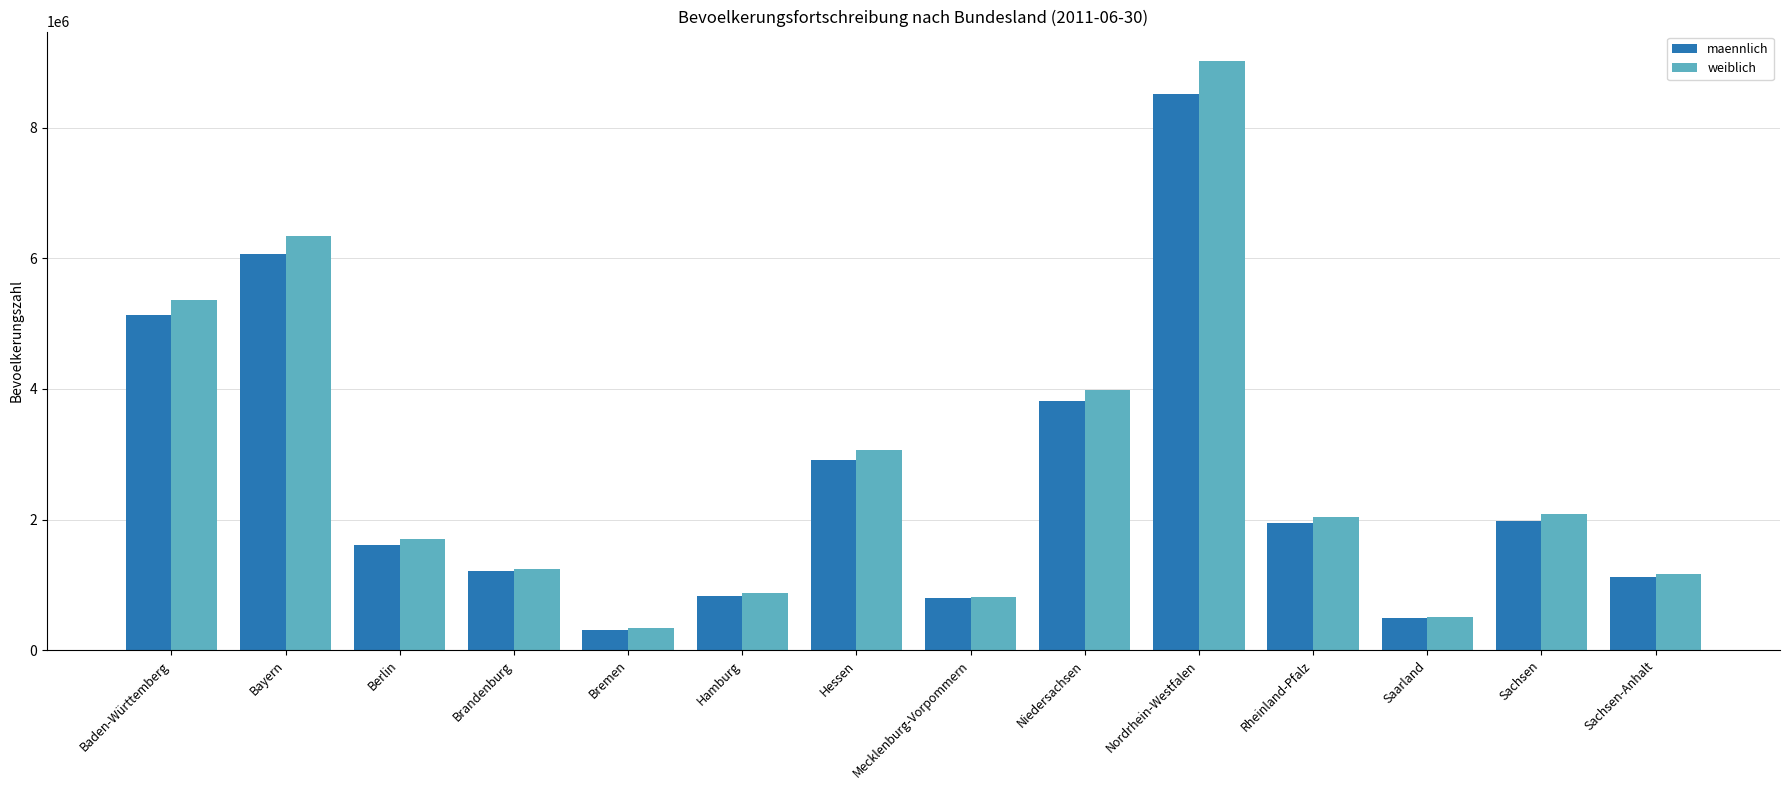

Is the value of weiblich at Saarland greater than the value of maennlich at Hamburg?

No